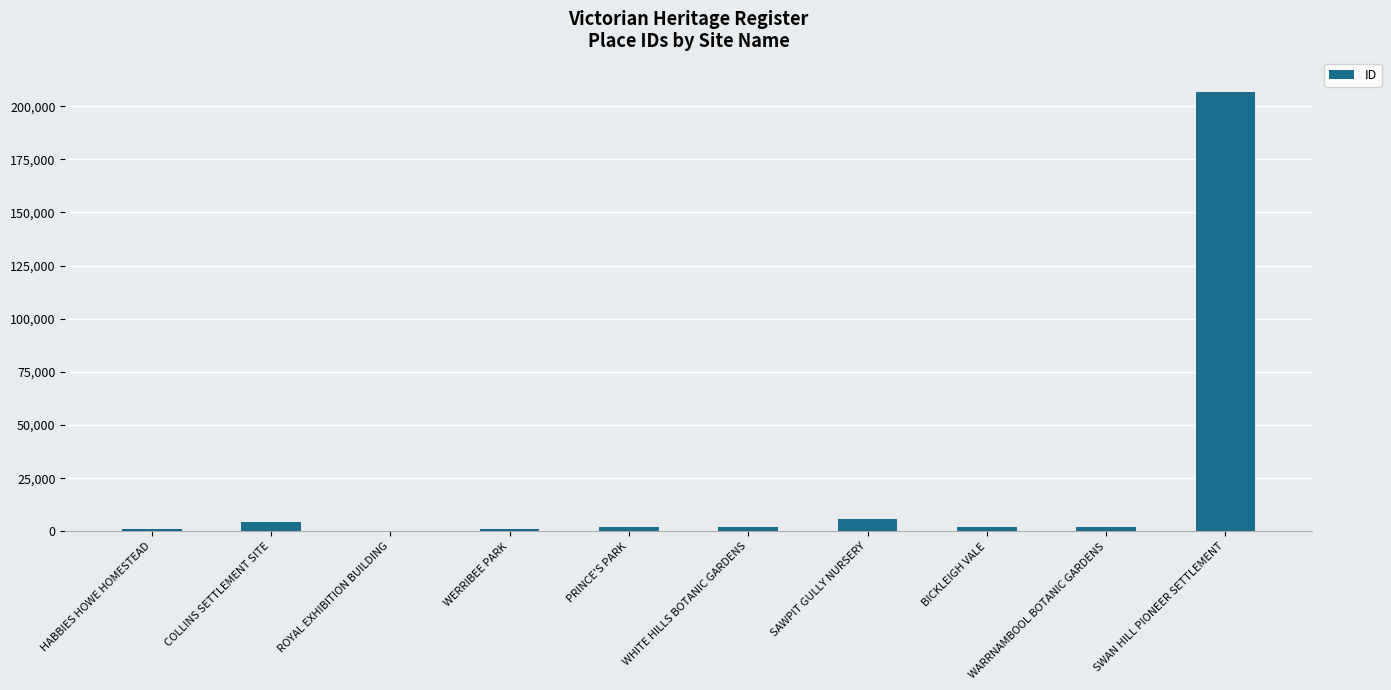

Is it true that the value at ROYAL EXHIBITION BUILDING is 228?

True